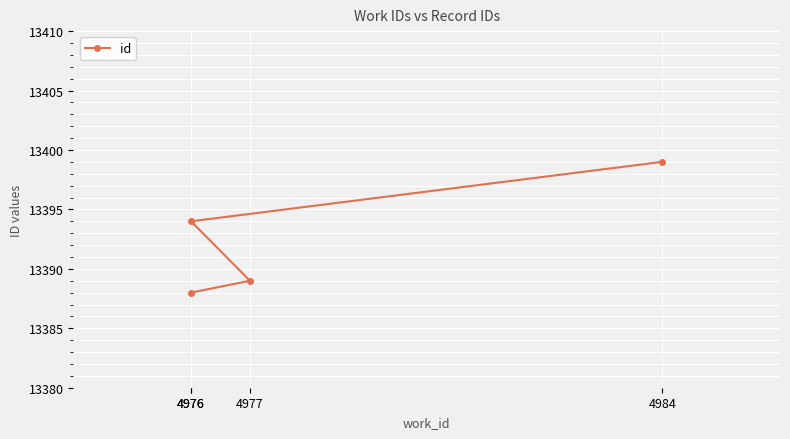

At which category does the chart reach its minimum across all series?

4976